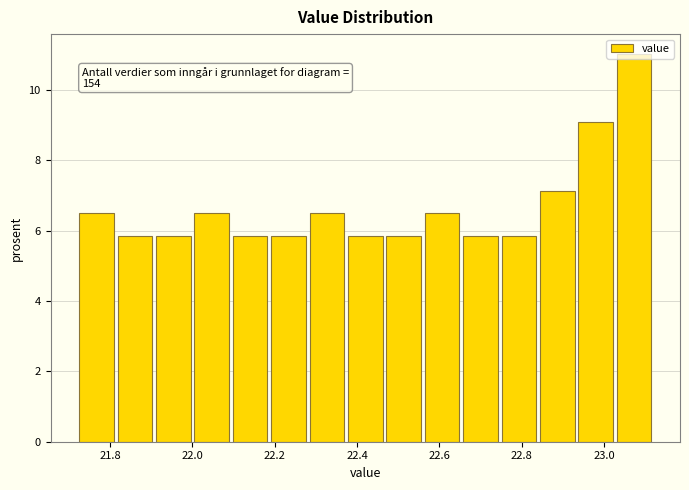

Which range on the x-axis has the tallest bar?

23.02 to 23.12